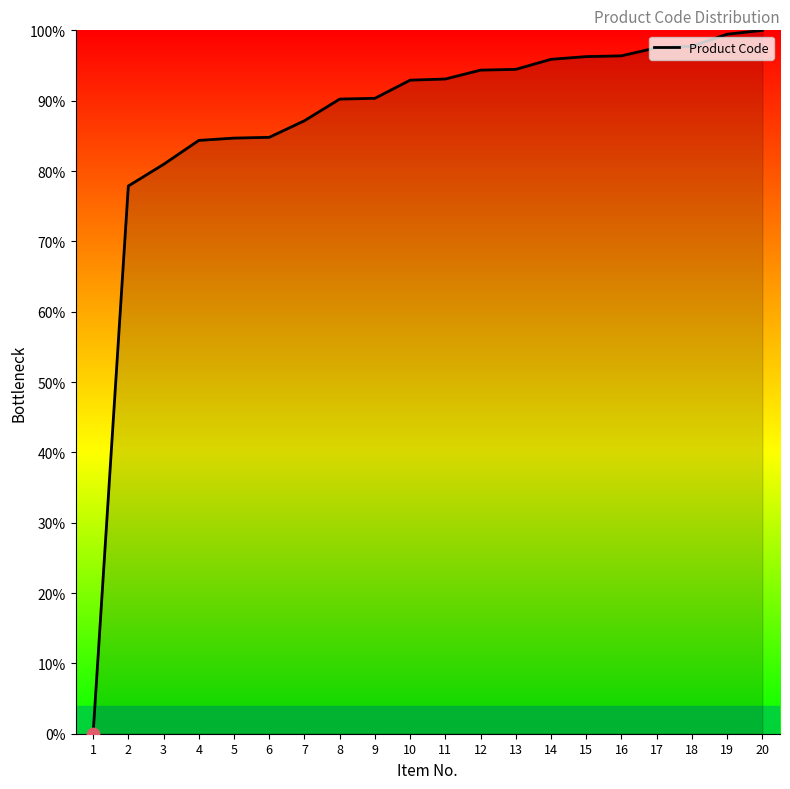

What is the change in value from 1 to 10?

+92.9